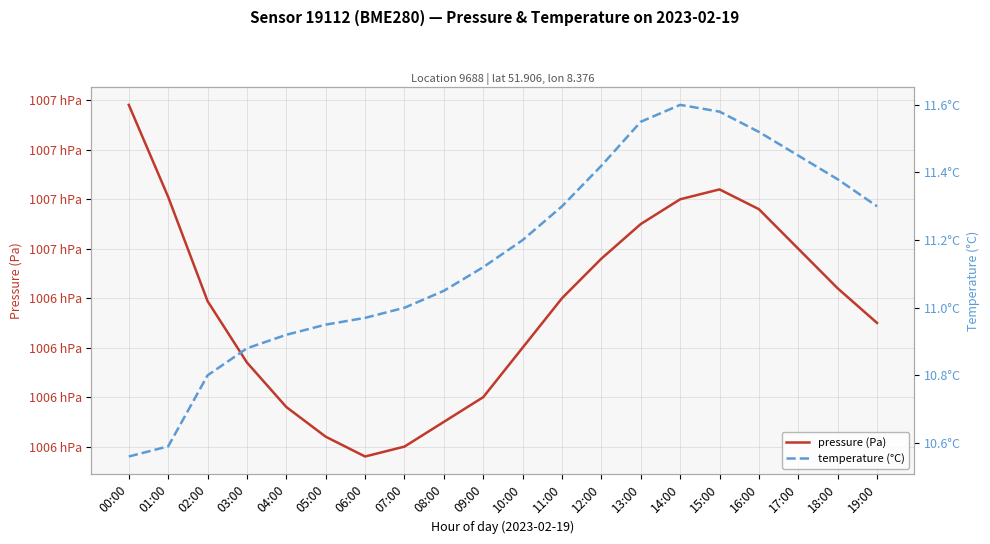

List the labels in order of pressure (Pa) value, largest first.

00:00, 15:00, 01:00, 14:00, 16:00, 13:00, 17:00, 12:00, 18:00, 11:00, 02:00, 19:00, 10:00, 03:00, 09:00, 04:00, 08:00, 05:00, 07:00, 06:00